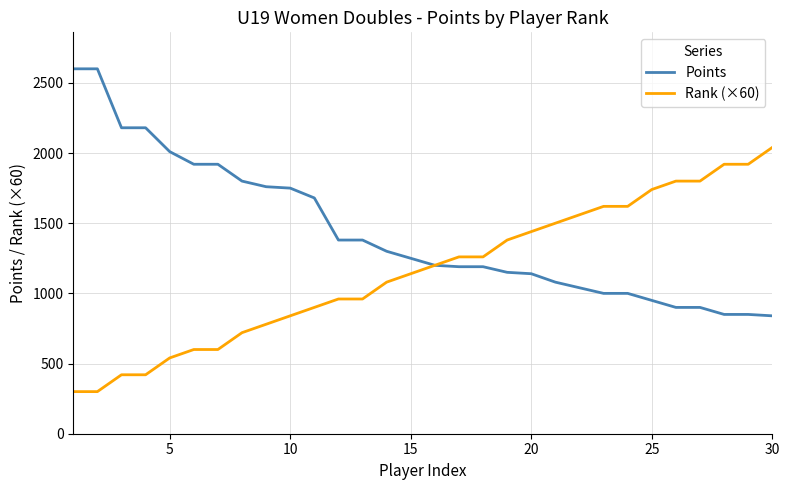

Is this an area chart (filled region under the line)?

No